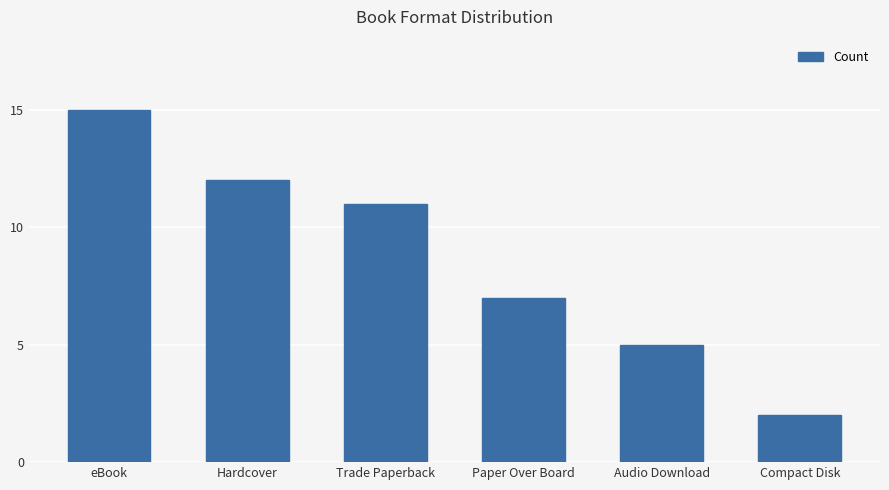

The chart shows a value of 5 at Hardcover. True or false?

False